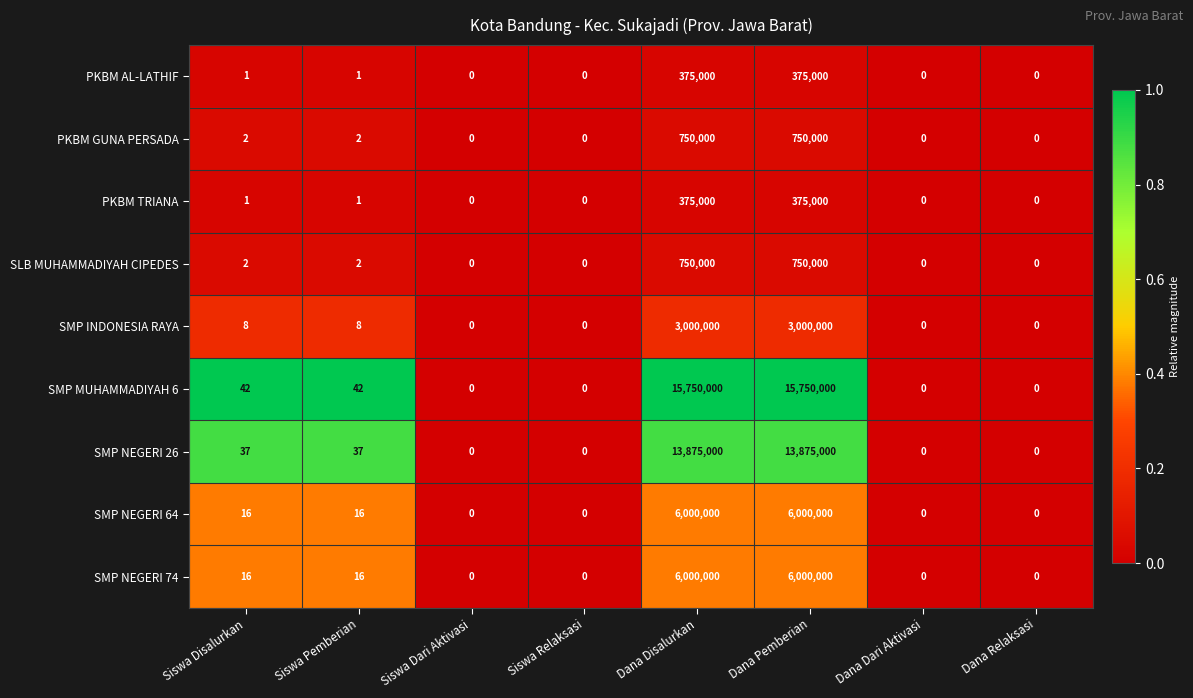

What is the sum of the SMP MUHAMMADIYAH 6 values at Siswa Pemberian and Dana Pemberian?

15750042